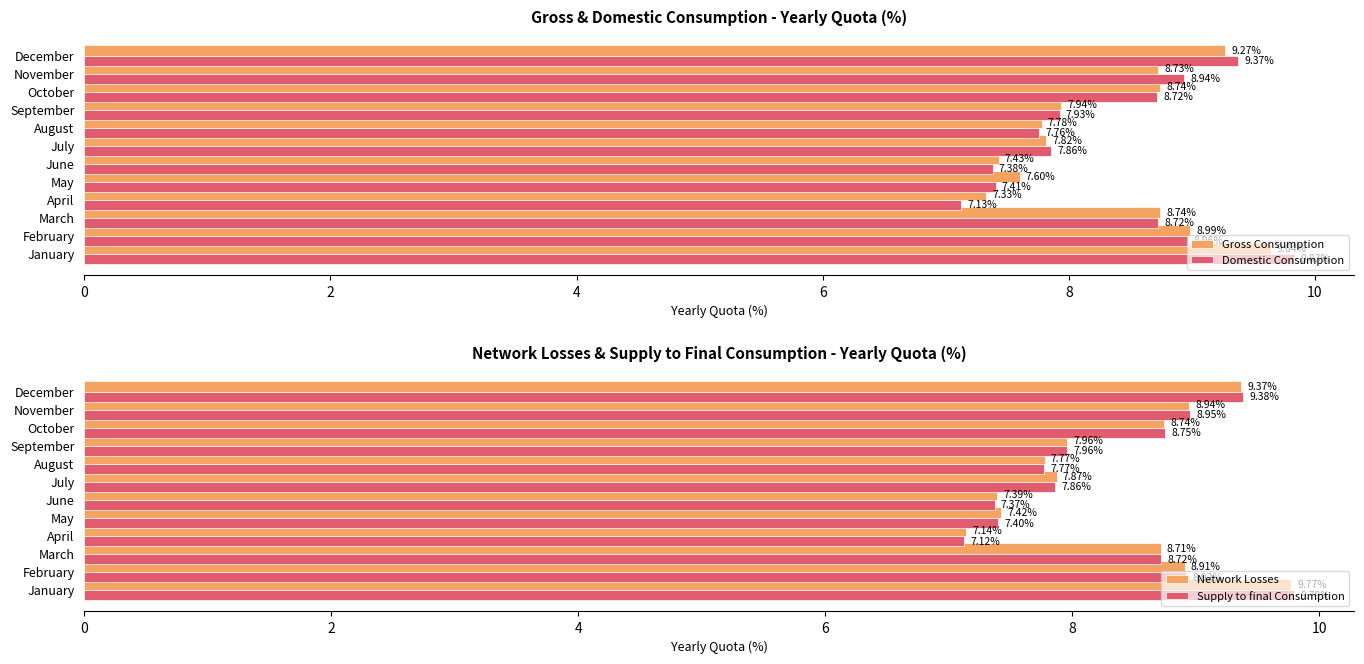

Where is Supply to final Consumption nearest to the value 8?

September